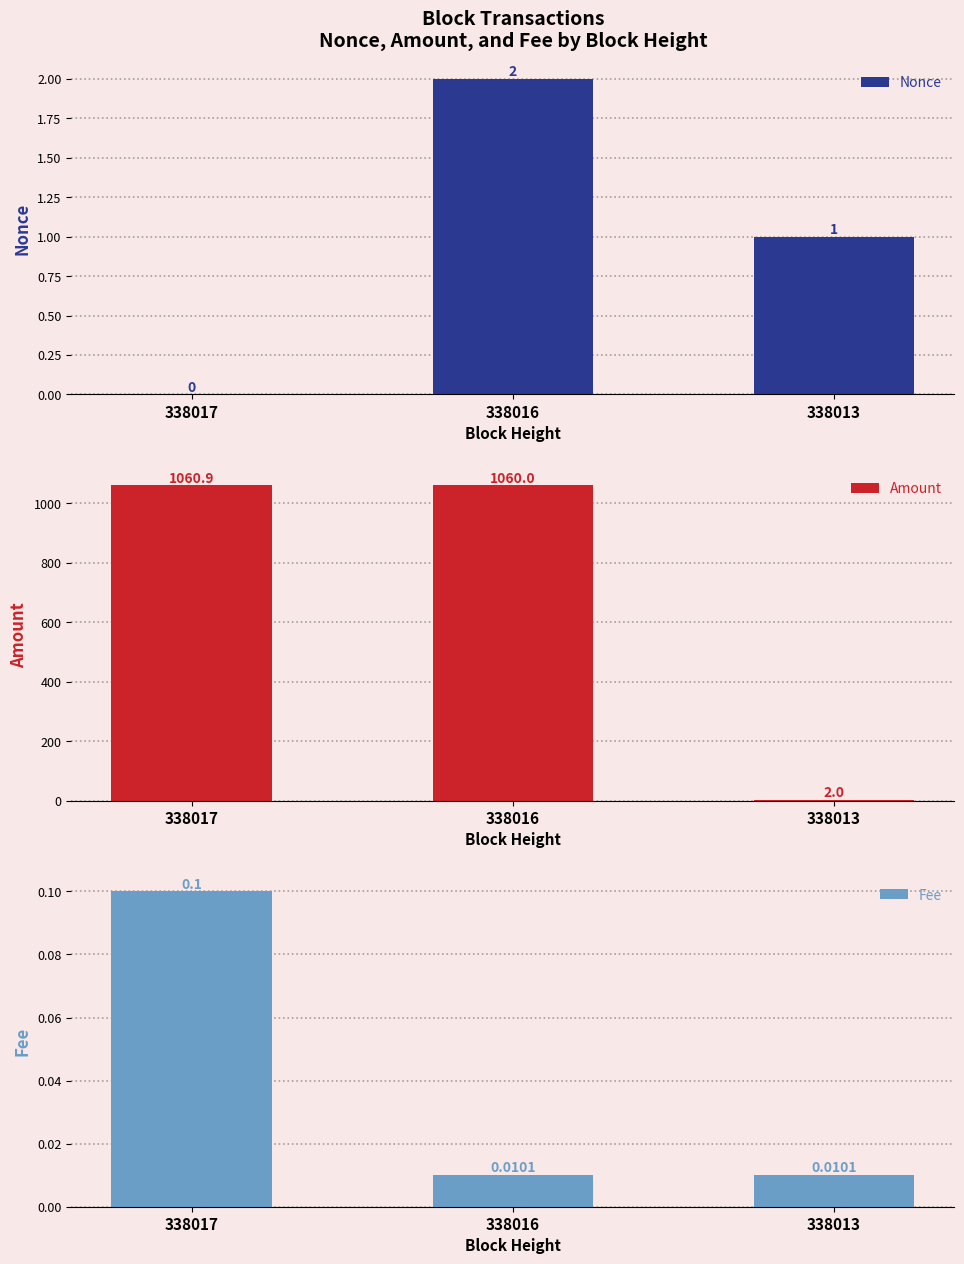

What is the spread (max minus min) of values at 338017?

1060.9